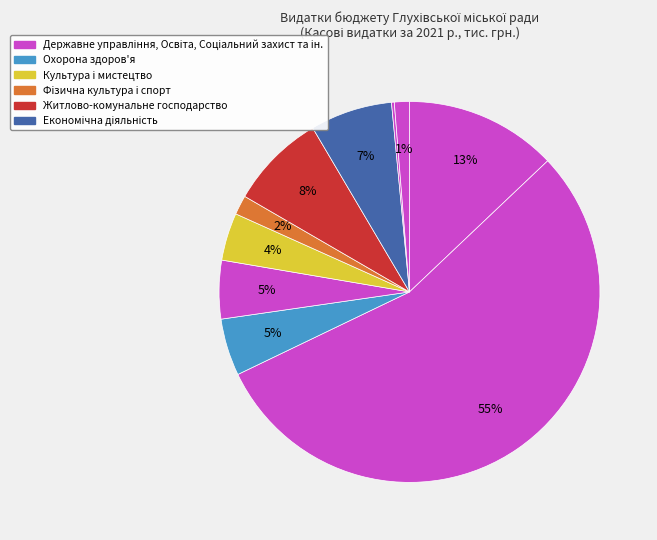

Is there any slice that represents more than half of the pie?

Yes